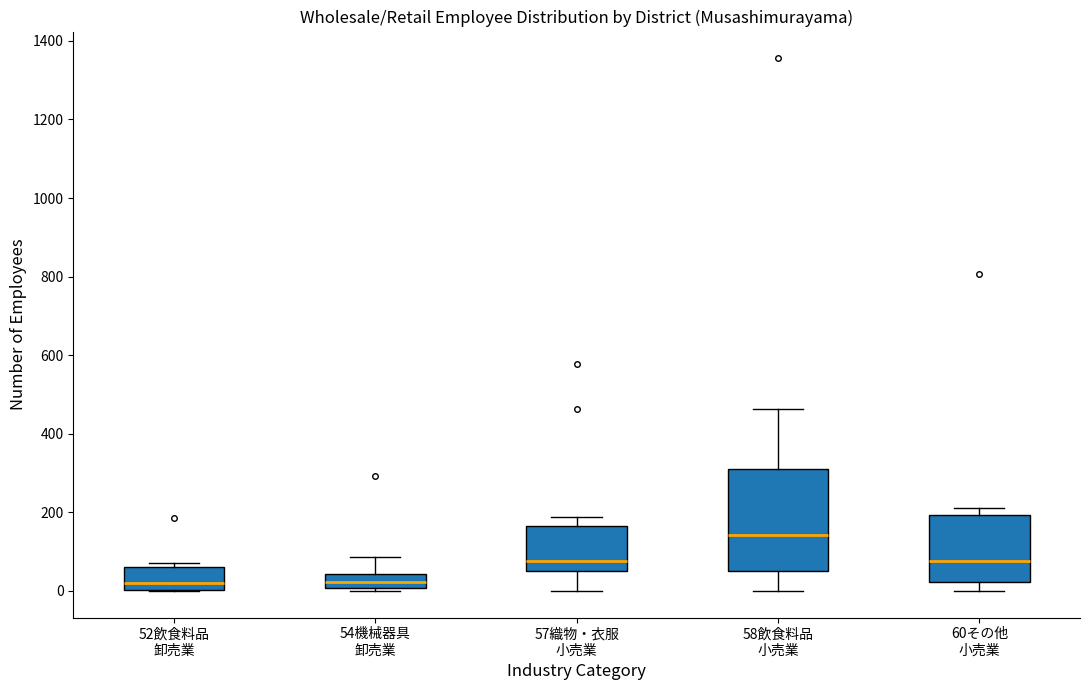

Reading left to right, transcribe this box plot: for each box, give where its median line is, the range the box spans, and where its two whiskers end, as read against the y-axis. The values are not printed on the chart, so give them approximately, as read against the axis.

52飲食料品 卸売業: median 20, box 0 to 60, whiskers 0 to 80
54機械器具 卸売業: median 20, box 0 to 40, whiskers 0 (just below the box's lower edge) to 80
57織物・衣服 小売業: median 80, box 40 to 160, whiskers 0 to 180
58飲食料品 小売業: median 140, box 40 to 320, whiskers 0 to 460
60その他 小売業: median 80, box 20 to 200, whiskers 0 to 220